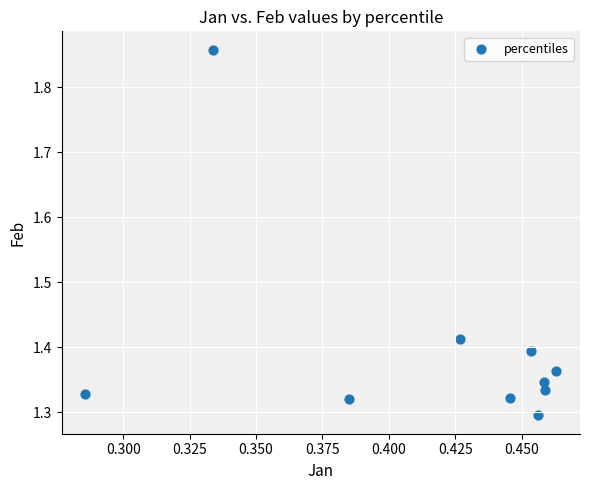

What is the range of Y values (max minus min)?

0.6